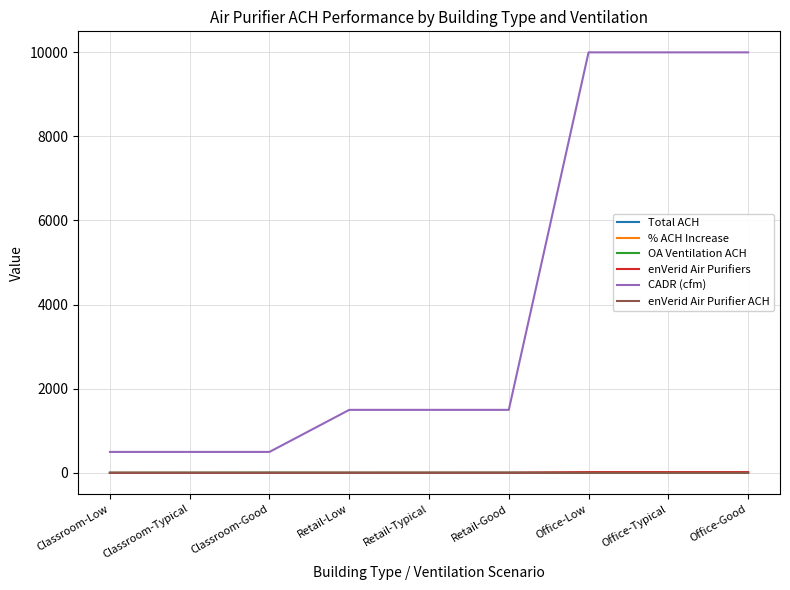

Is it true that enVerid Air Purifier ACH equals 3.7 at Office-Low?

True